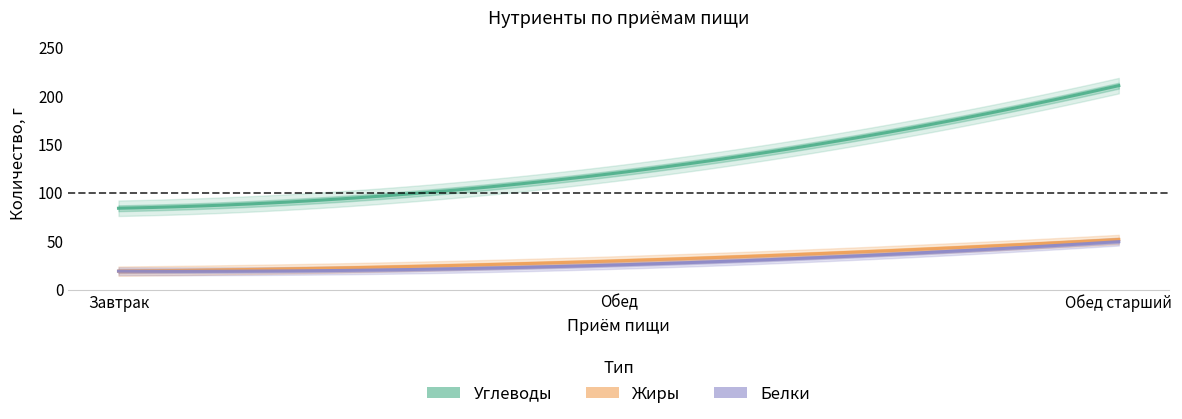

What is the lowest value of the Жиры series?

19.0